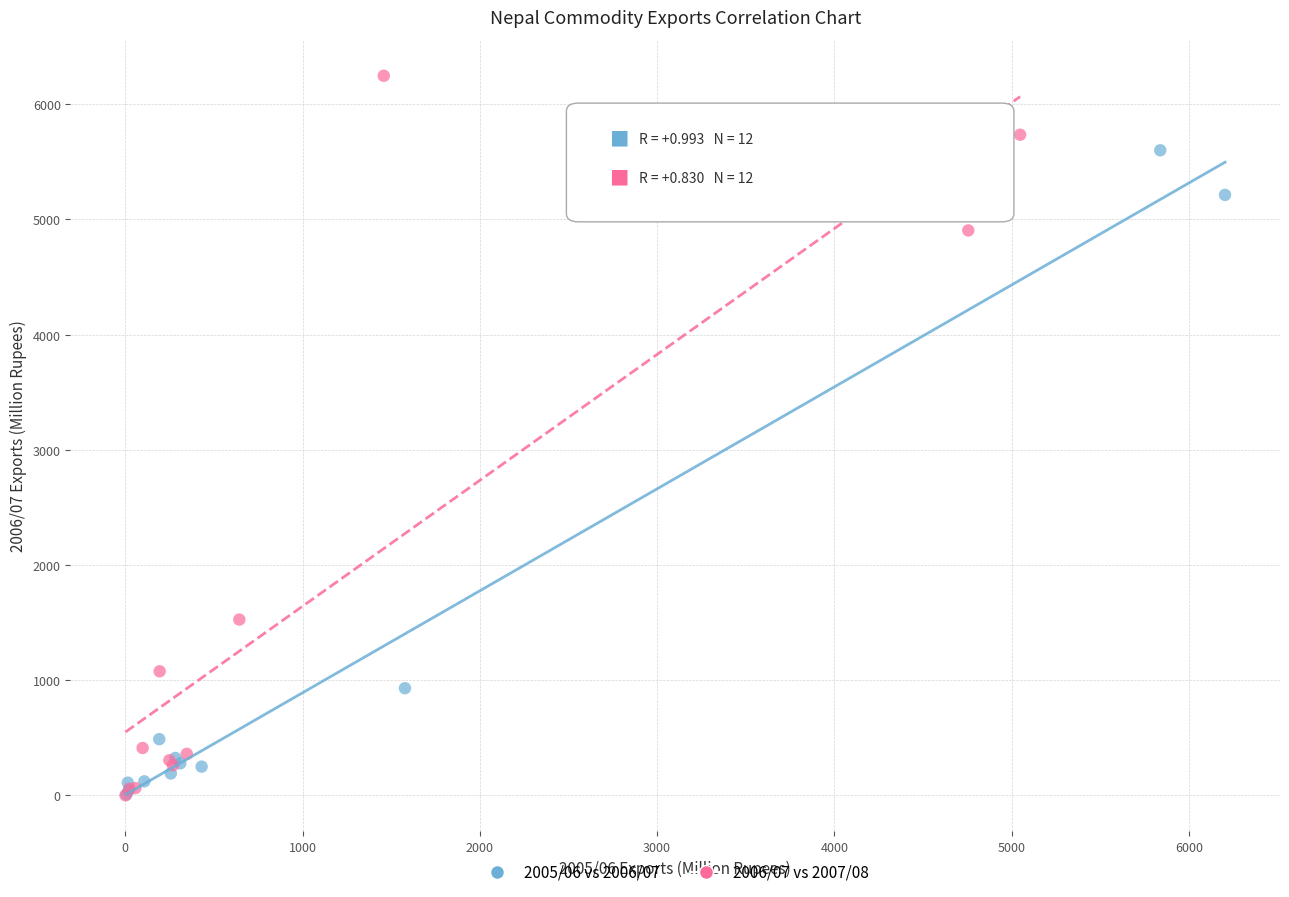

Which series reaches the maximum Y coordinate?

2006/07 vs 2007/08